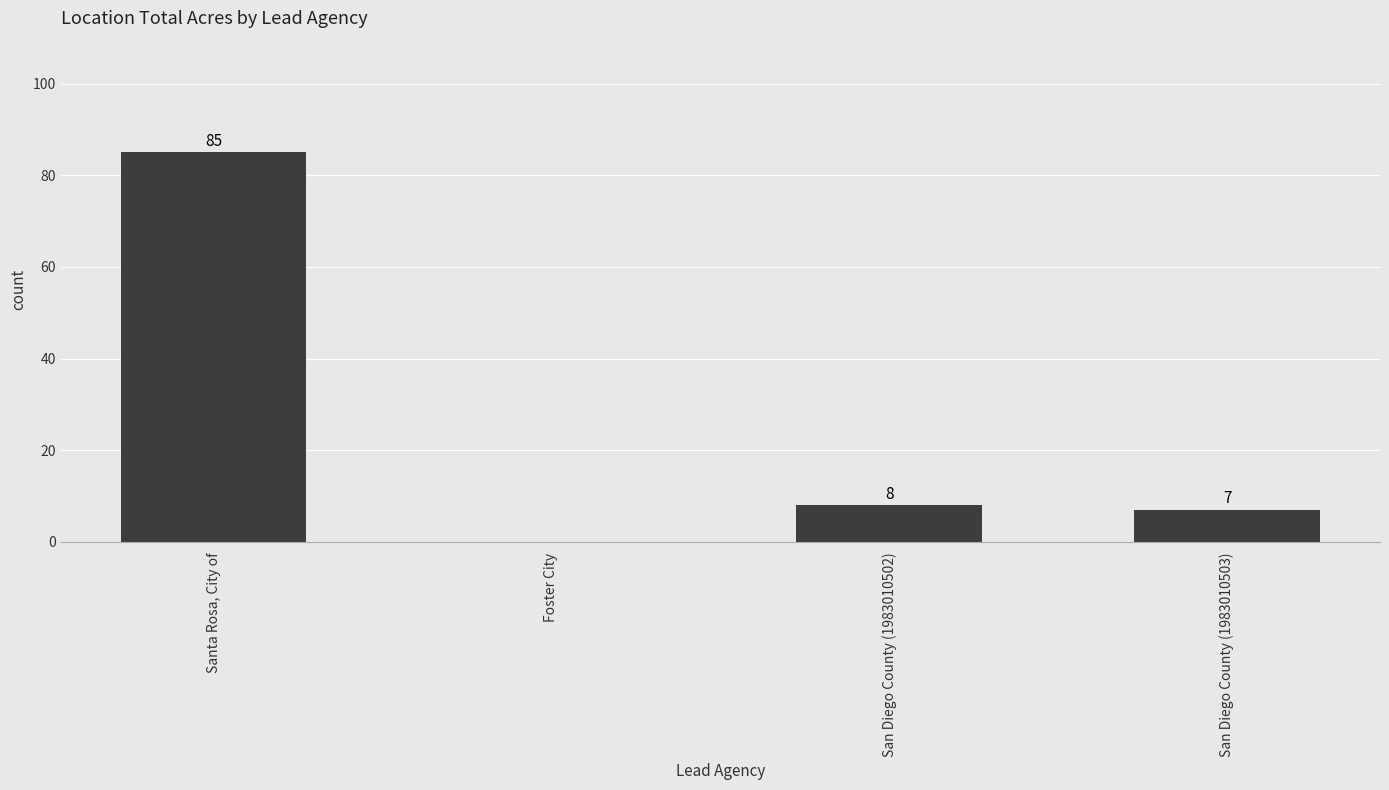

Approximately how many times larger is the value at San Diego County (1983010503) compared to San Diego County (1983010502)?

0.9